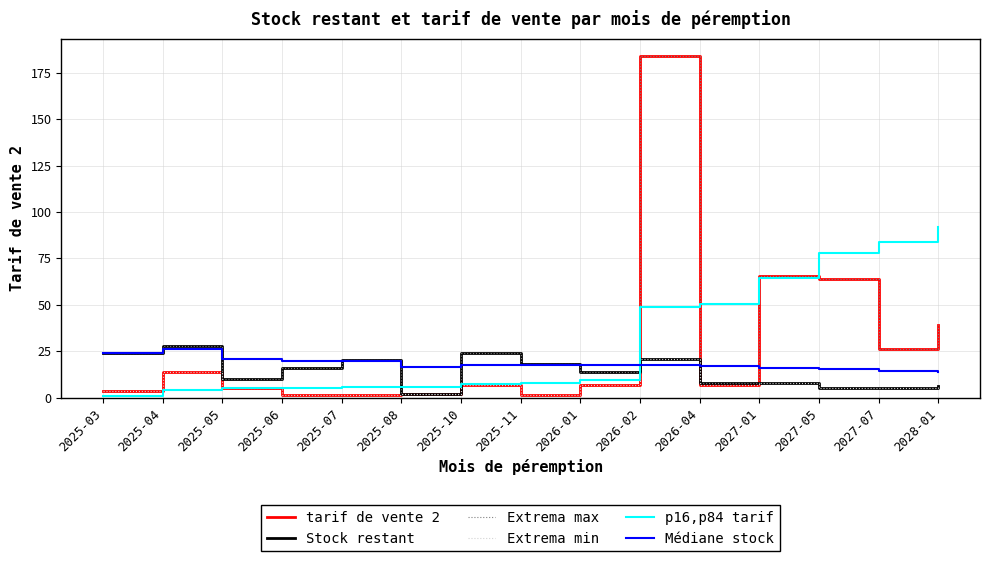

Is the value of Médiane stock at 2028-01 greater than the value of Stock restant at 2028-01?

Yes